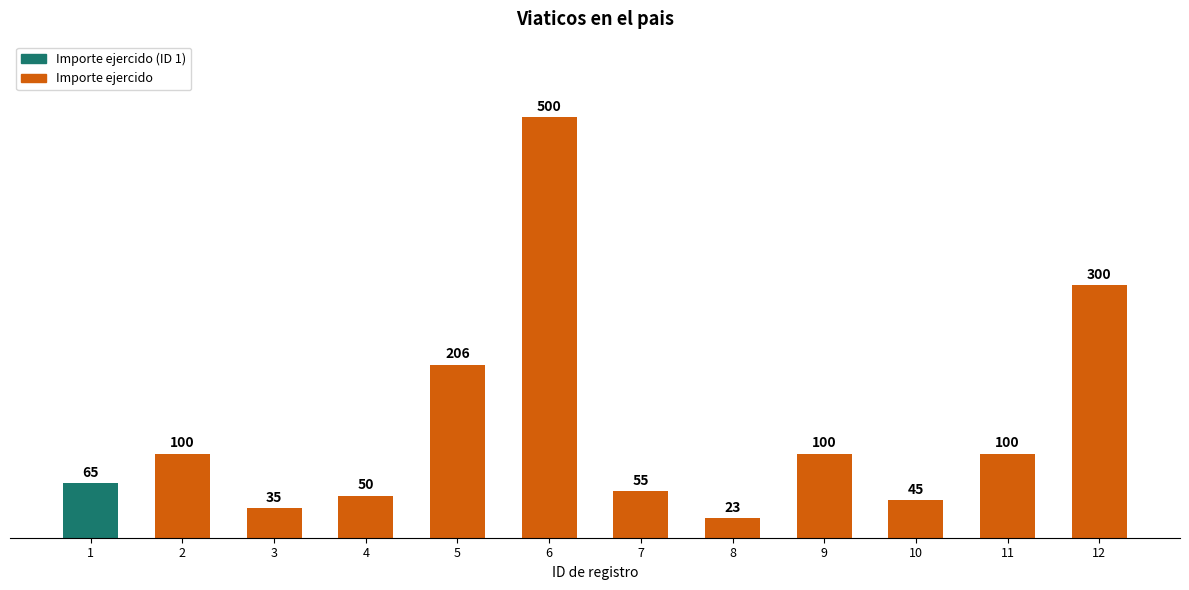

What is the difference between the values at 5 and 1?

141